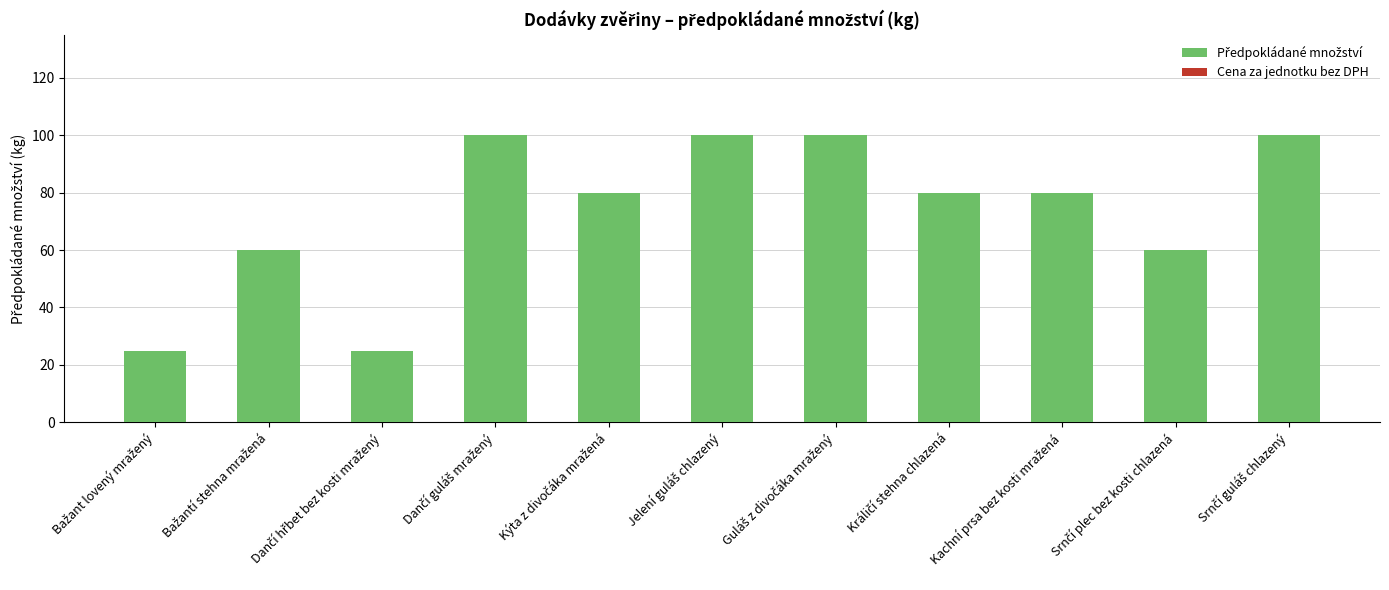

What is the sum of all values?

810